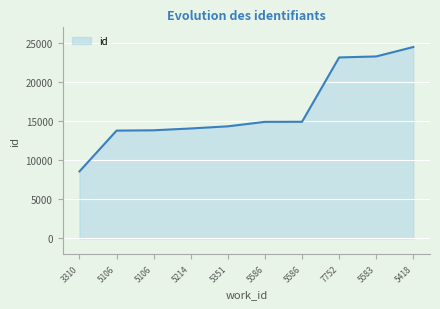

What is the label of the 8th point from the left?

7752